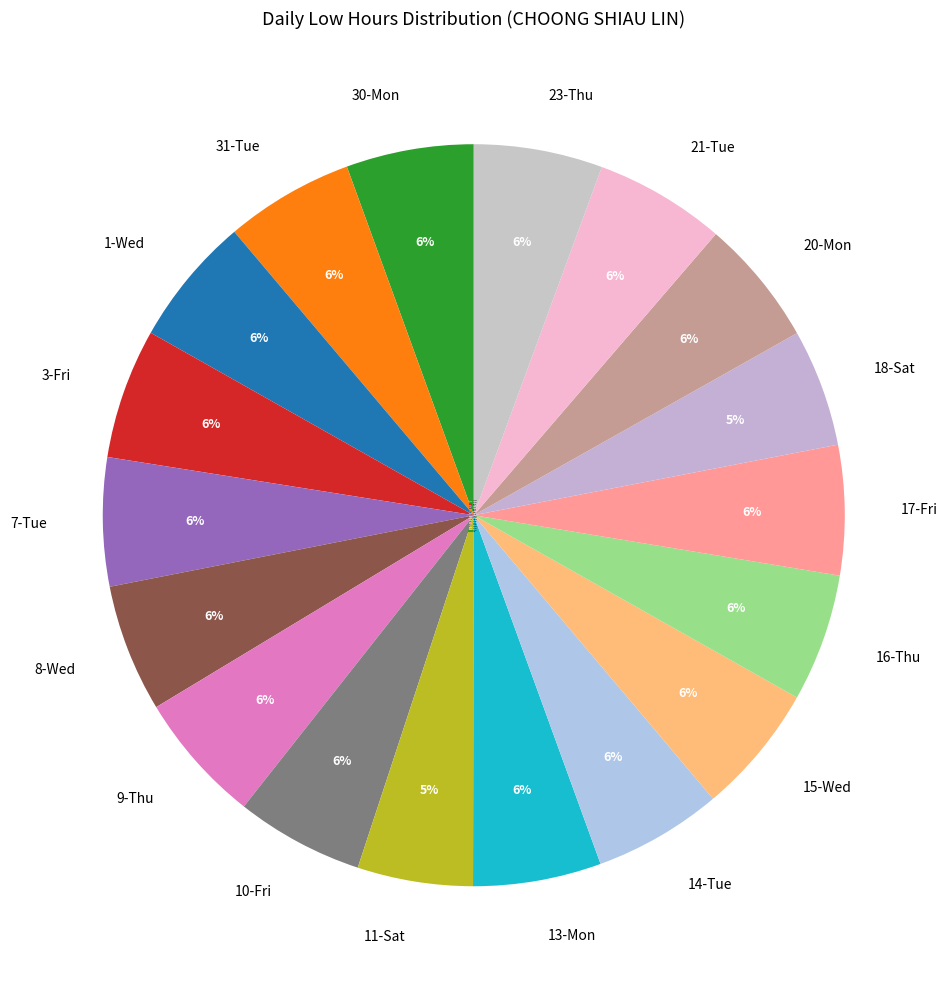

Count the number of slices in the pie.

18